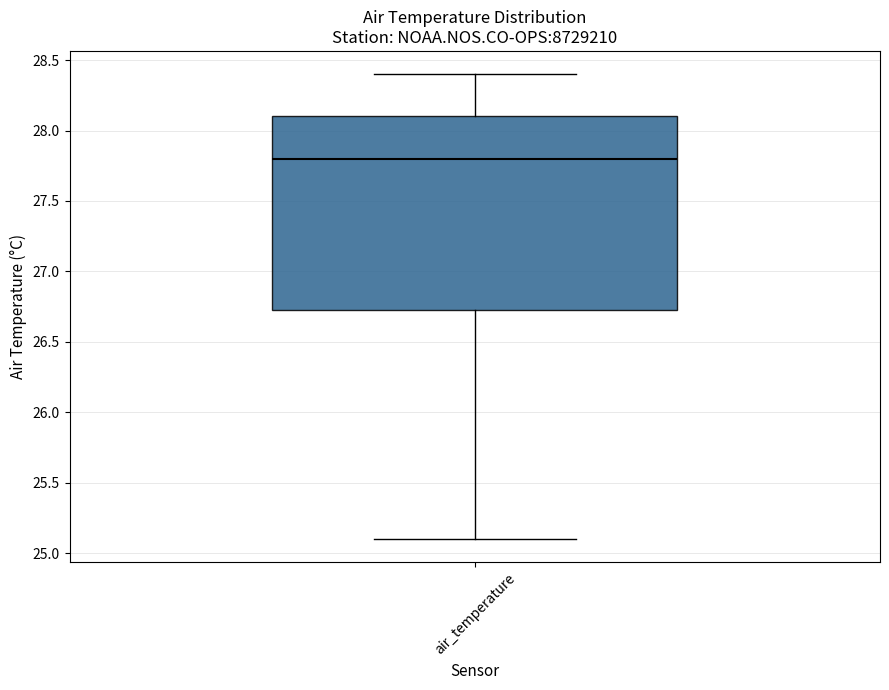

Transcribe this box plot: give where the median line is, the range the box spans, and where the two whiskers end, as read against the y-axis. The values are not printed on the chart, so give them approximately, as read against the axis.

median 27.80, box 26.75 to 28.10, whiskers 25.10 to 28.40